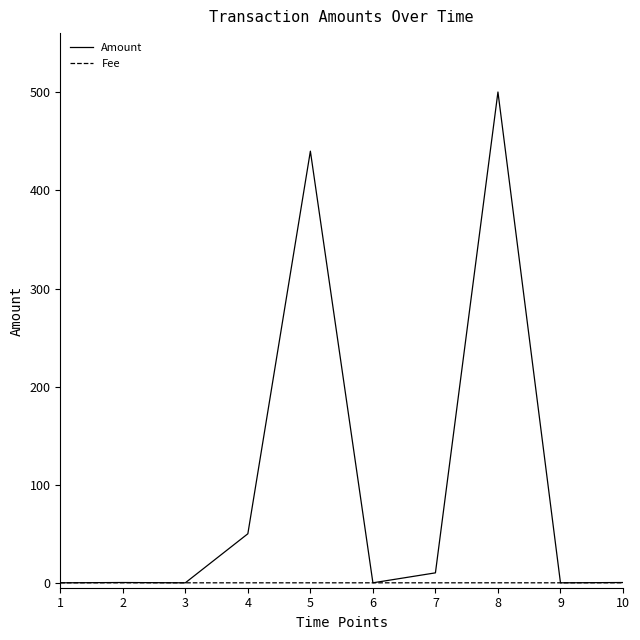

At which category is the sum across all series the highest?

8